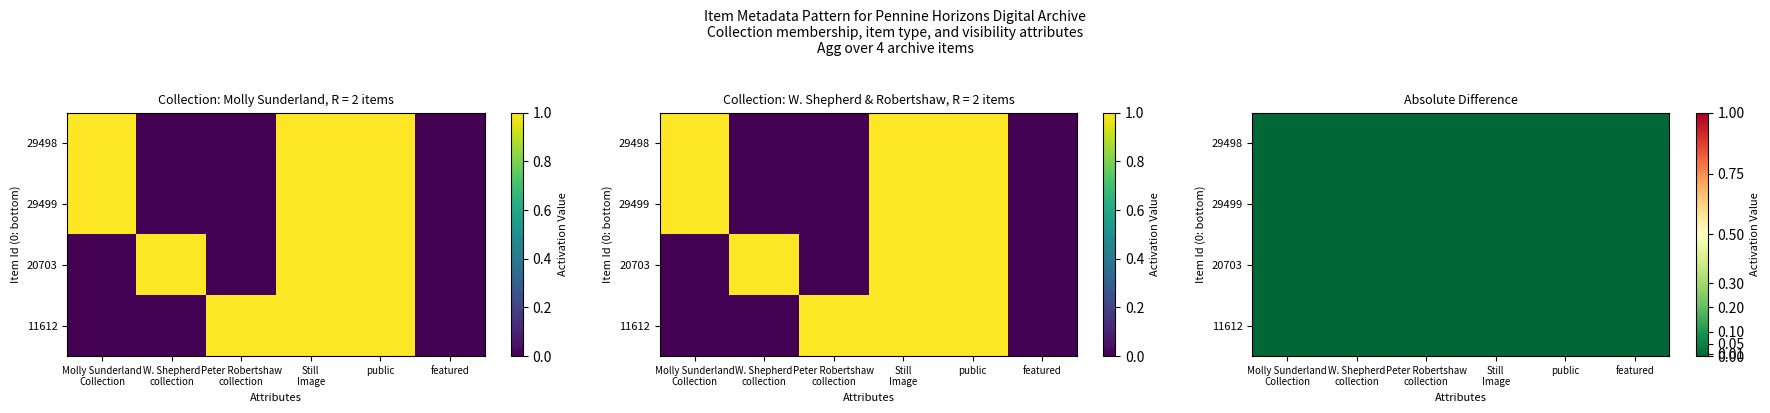

How many values in r3 are above zero?

3